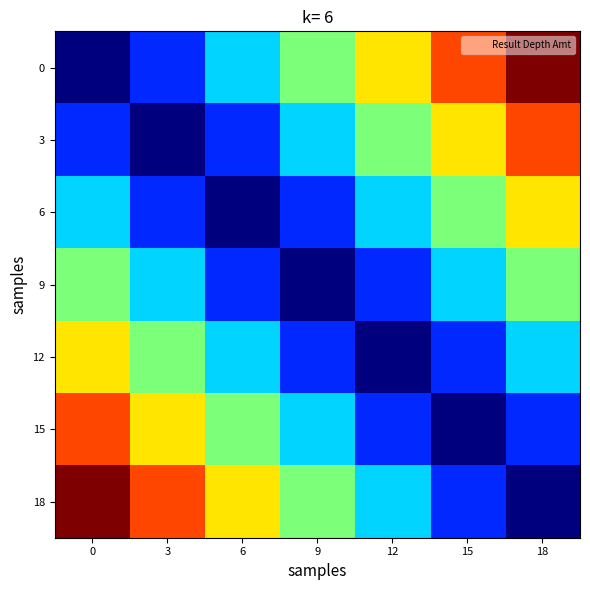

Between 18 and 3, which is larger?

18